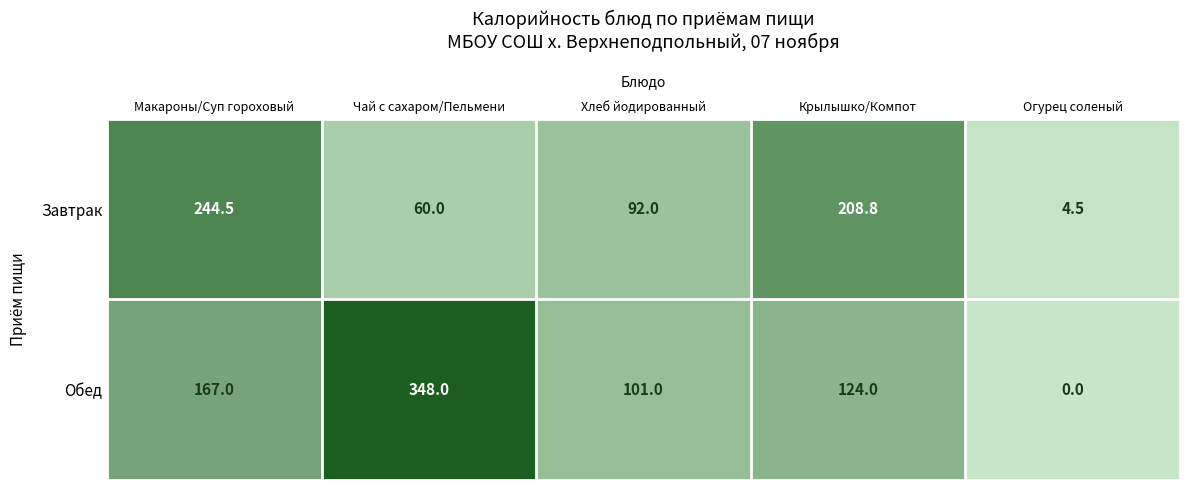

Reading left to right, what are all the values shown in this chart?

Завтрак: 244.5	60.0	92.0	208.8	4.5
Обед: 167.0	348.0	101.0	124.0	0.0